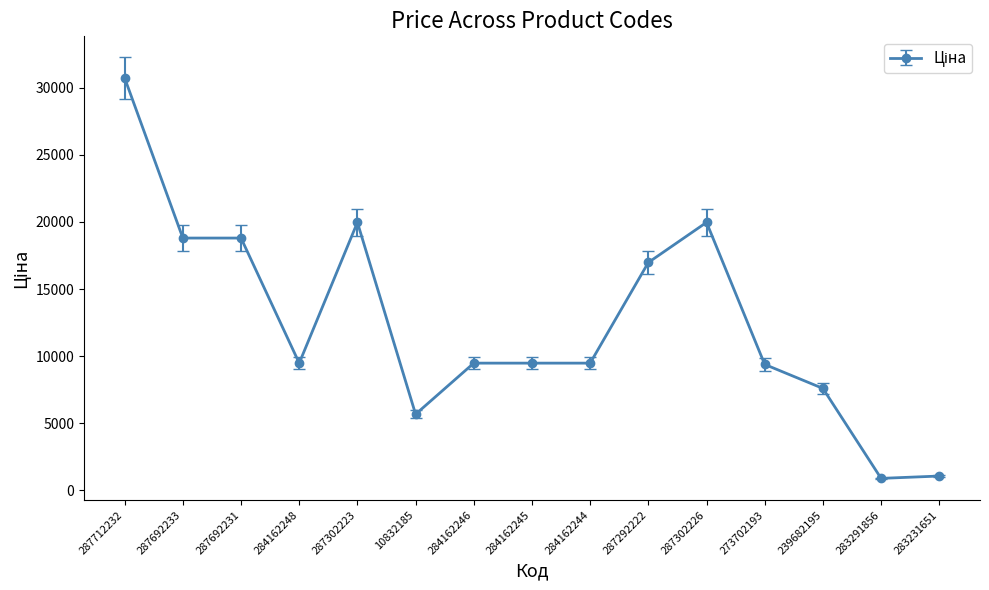

What is the sum of all values?

187755.7